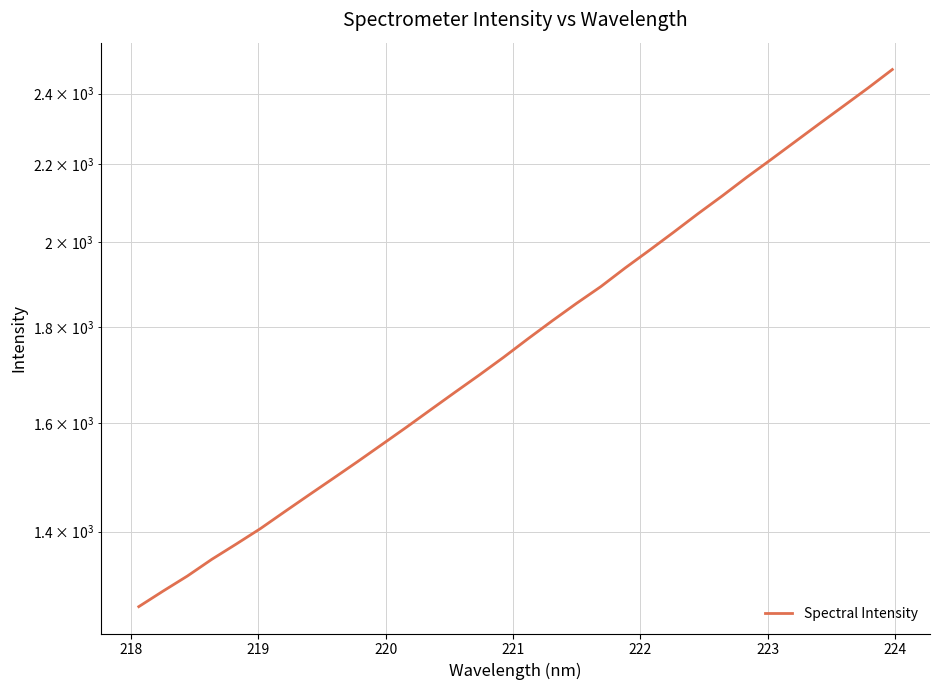

What is the smallest value displayed?

1276.7